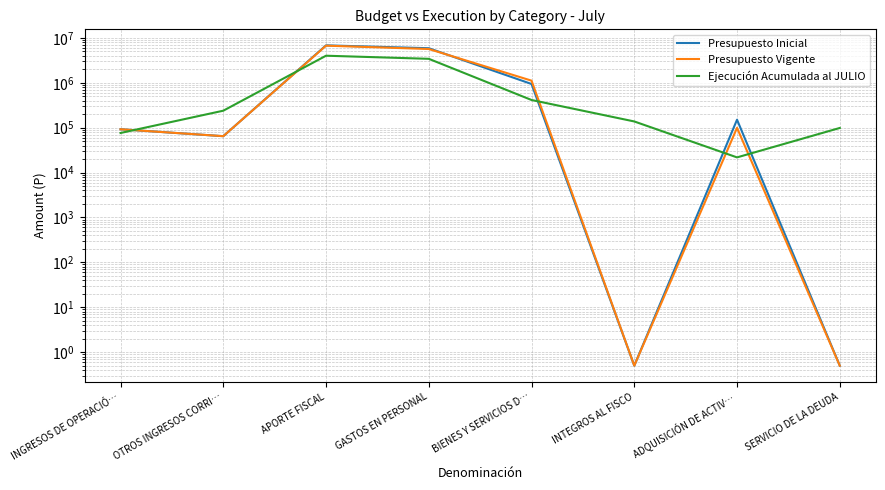

Count the number of categories in the chart.

8